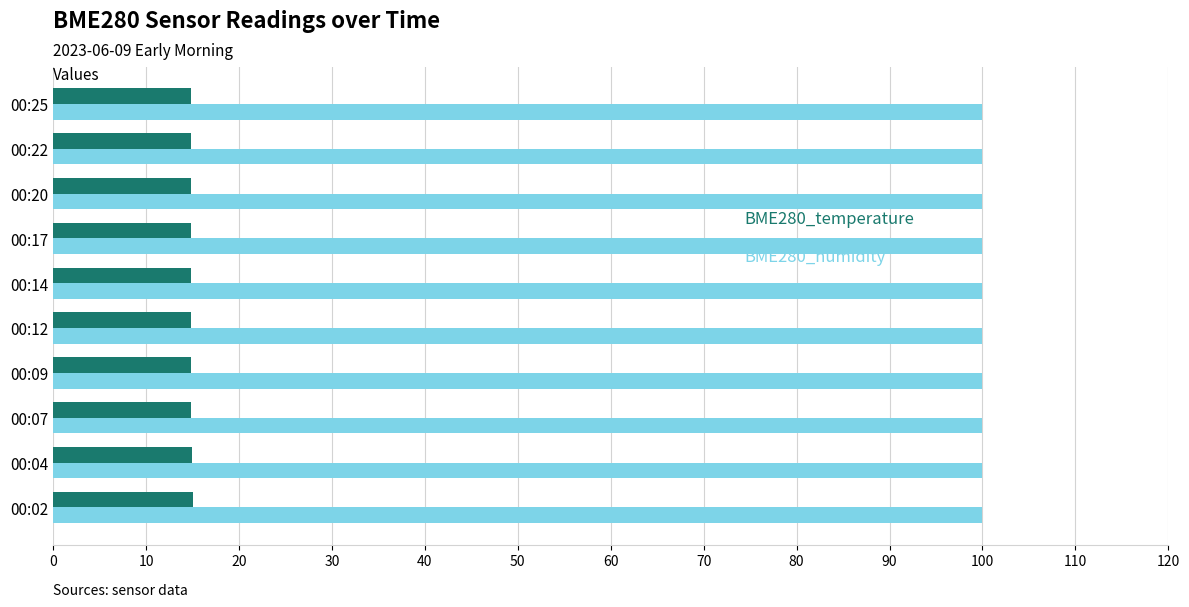

What is the total value across all series at 00:04?

114.9